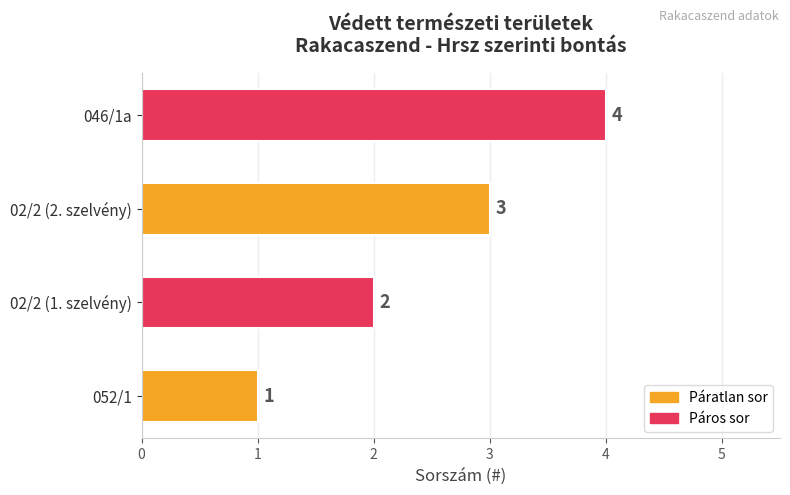

What is the greatest value displayed?

4